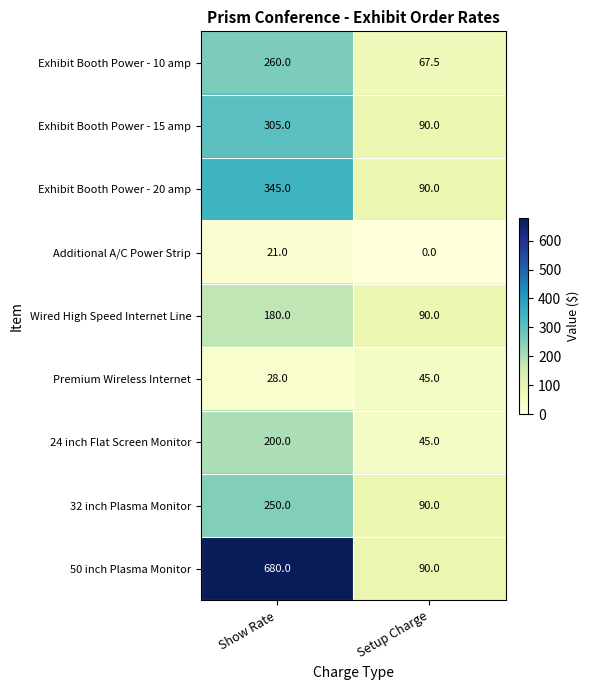

At which category does the chart reach its peak across all series?

Show Rate